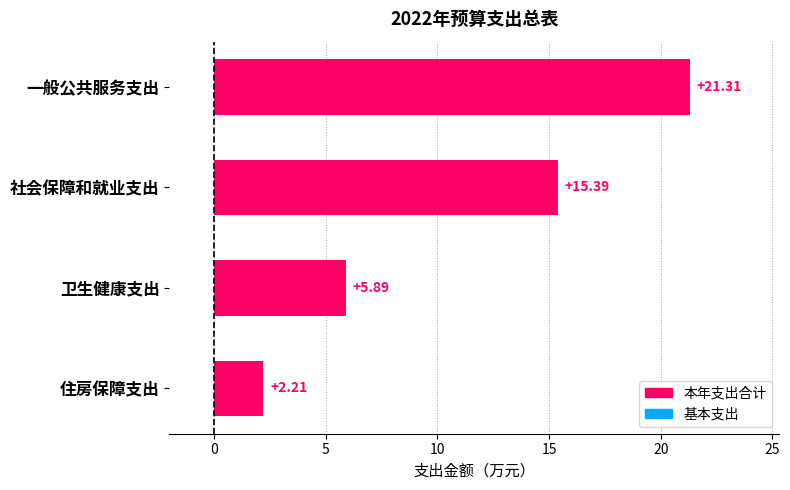

Rank the categories by value from lowest to highest.

住房保障支出, 卫生健康支出, 社会保障和就业支出, 一般公共服务支出